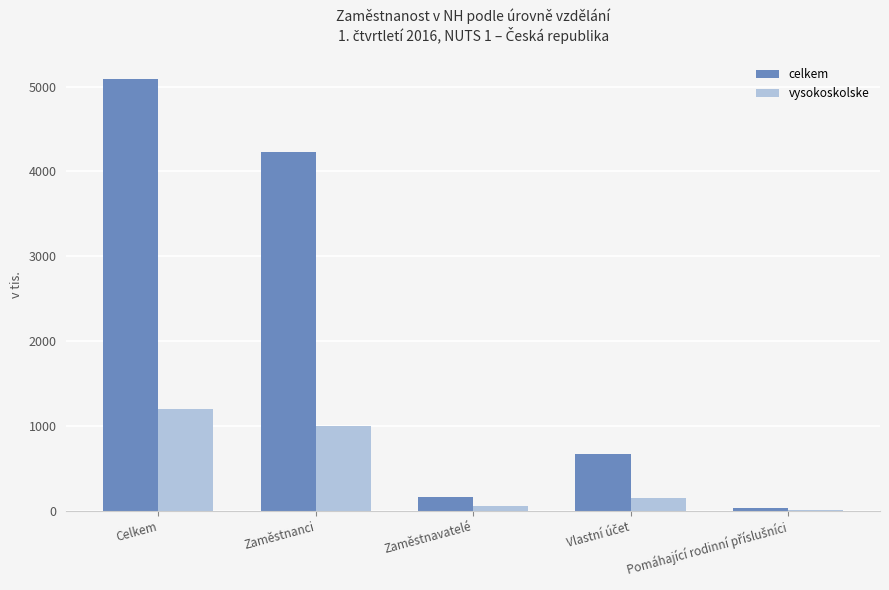

At which category is the sum across all series the highest?

Celkem